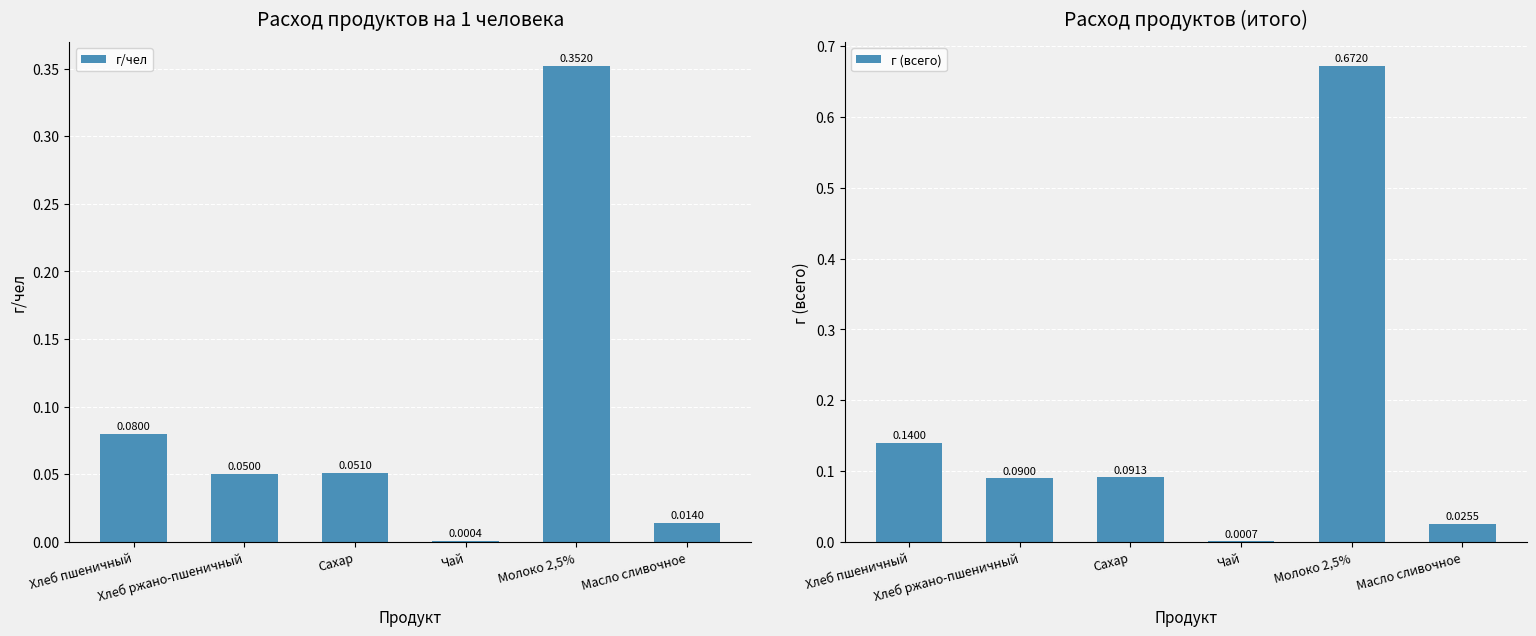

Reading left to right, what are all the values shown in this chart?

г/чел: Хлеб пшеничный=0.1	Хлеб ржано-пшеничный=0.1	Сахар=0.1	Чай=0.0	Молоко 2,5%=0.4	Масло сливочное=0.0
г (всего): Хлеб пшеничный=0.1	Хлеб ржано-пшеничный=0.1	Сахар=0.1	Чай=0.0	Молоко 2,5%=0.7	Масло сливочное=0.0